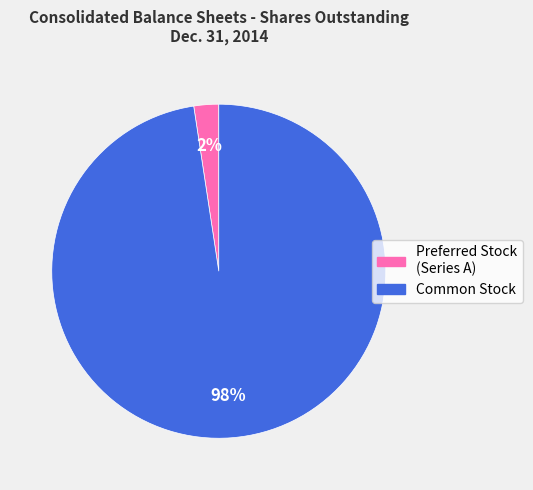

Is there any slice that represents more than half of the pie?

Yes